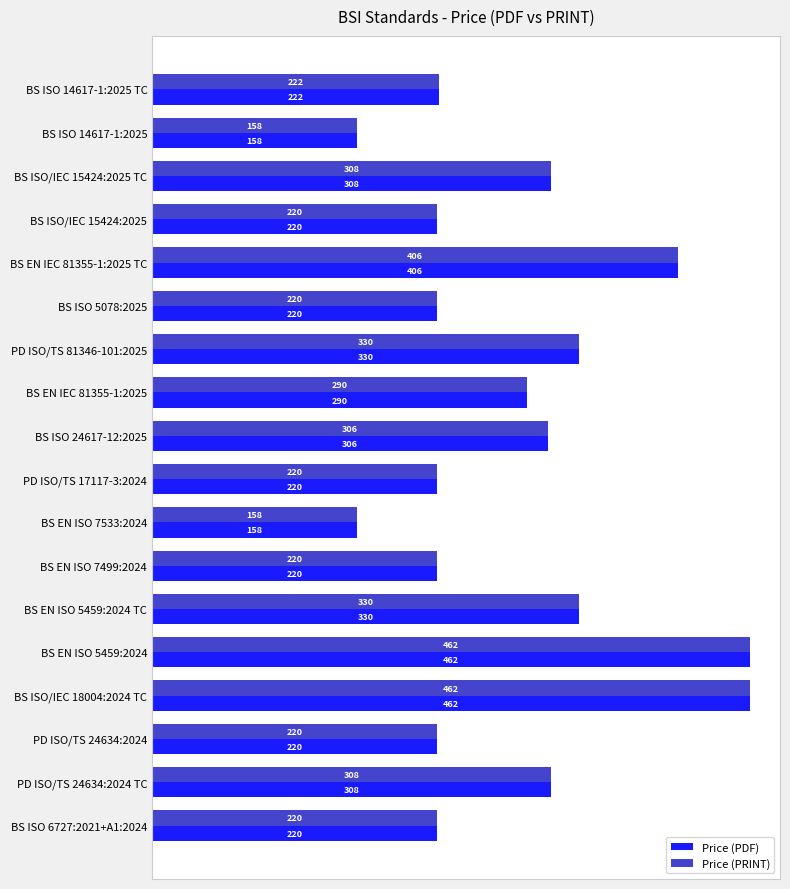

Read the Price (PRINT) value at PD ISO/TS 81346-101:2025, to the nearest 10.

330